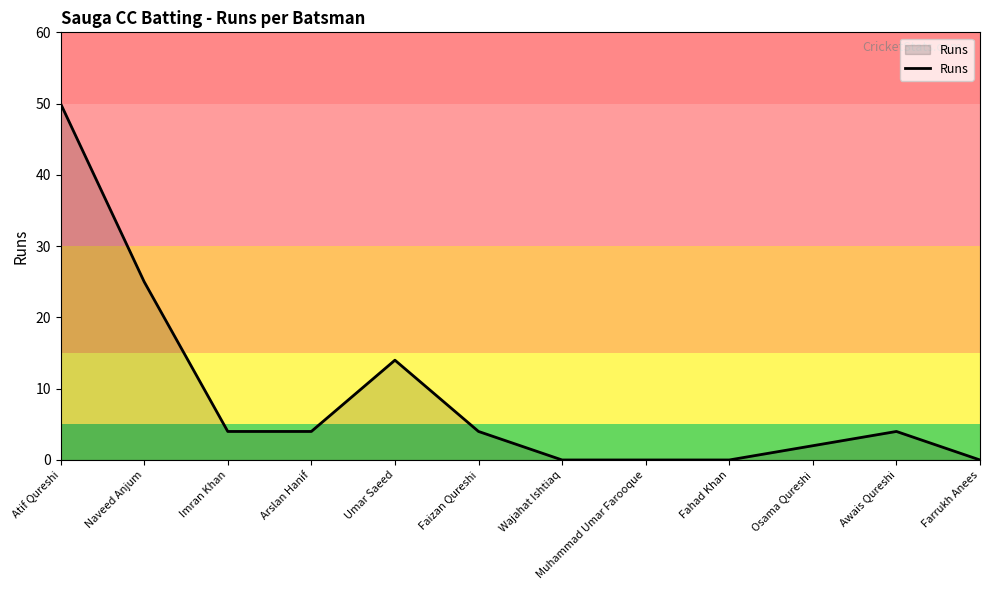

Which label corresponds to the largest value in the chart?

Atif Qureshi